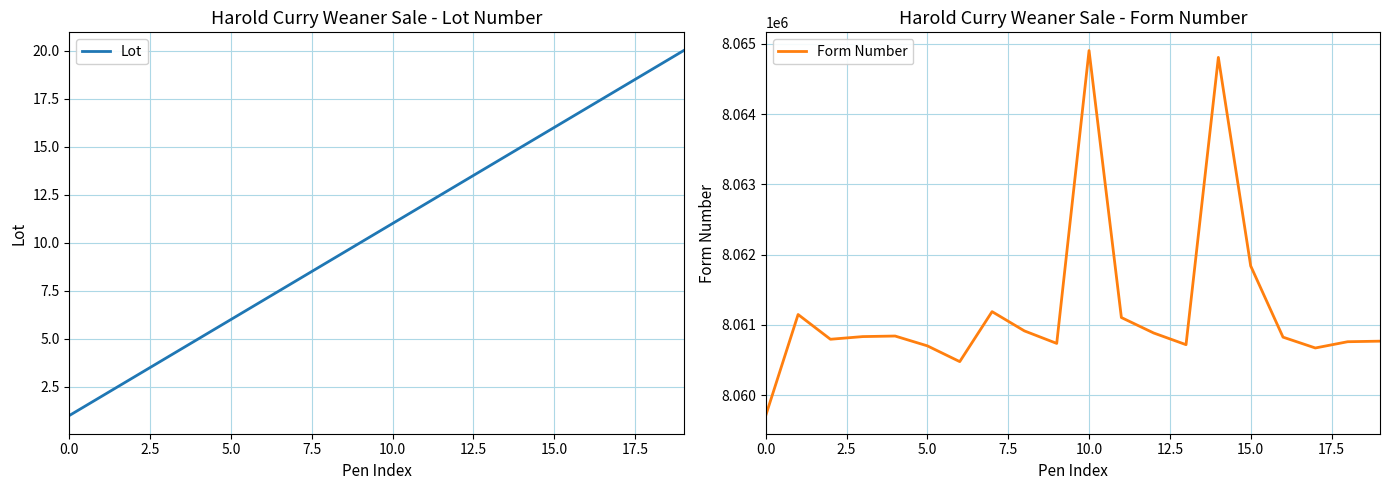

What position from the right is 16?

4